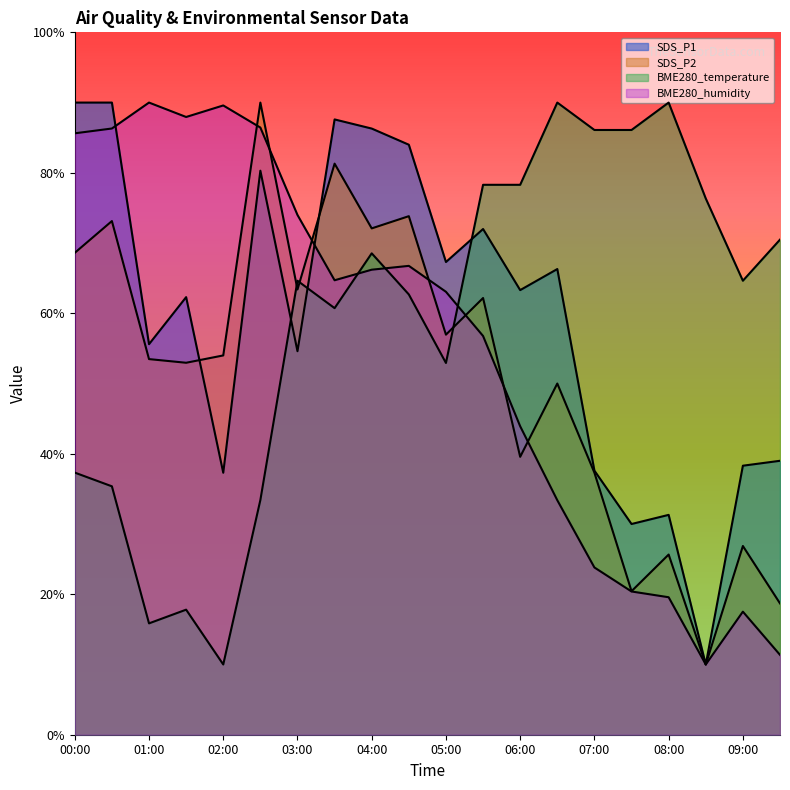

At which category does the chart reach its peak across all series?

00:00